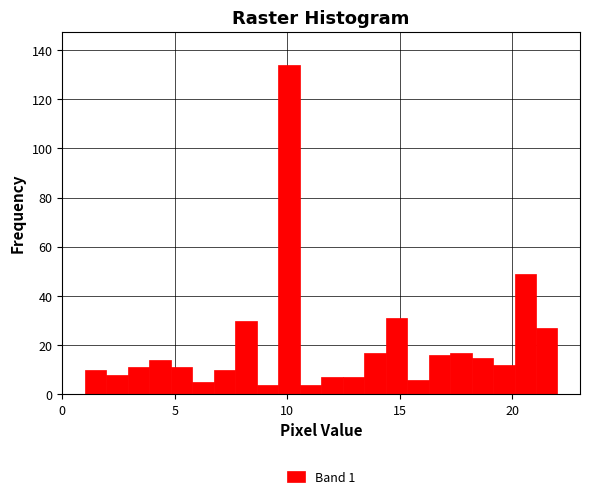

Read against the x-axis, roughly where is the centre of the tallest bar?

10.0